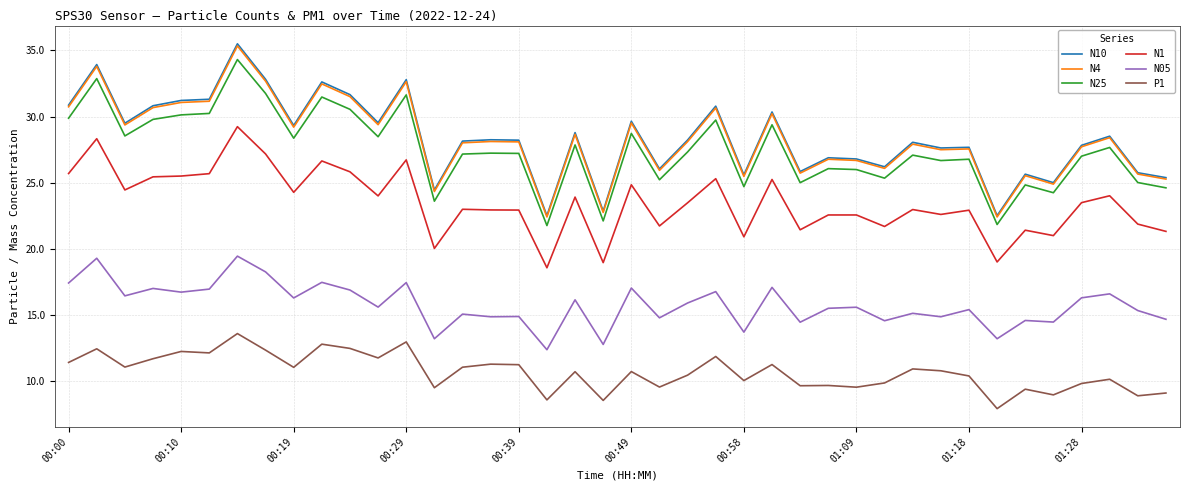

At how many categories does at least one series exceed 13?

40